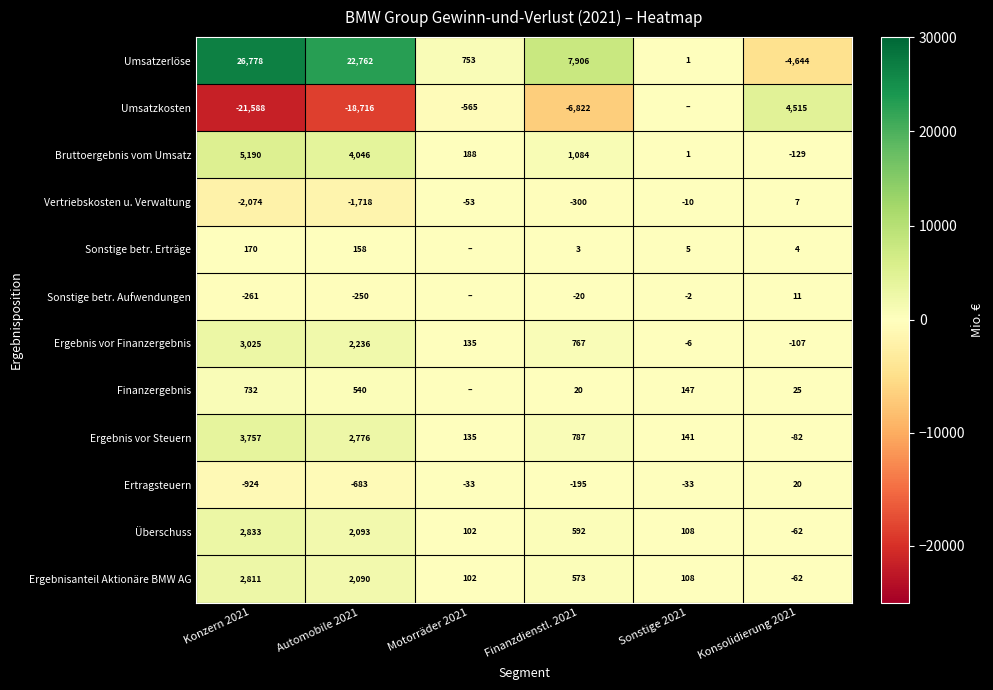

Between Konzern 2021 and Finanzdienstl. 2021, which series saw the biggest shift?

Umsatzerlöse